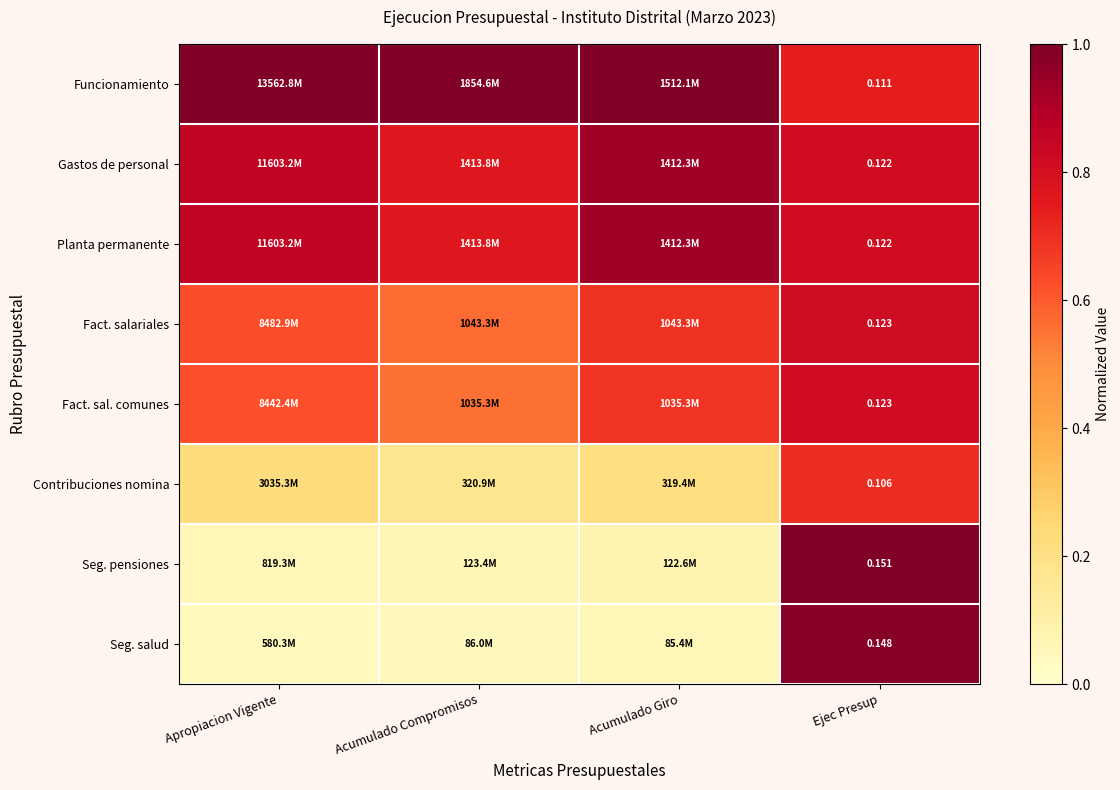

Count the number of data series in this chart.

8